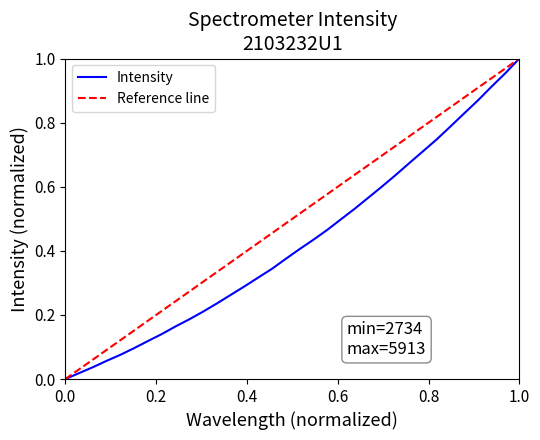

What is the sum of all values?

14.6